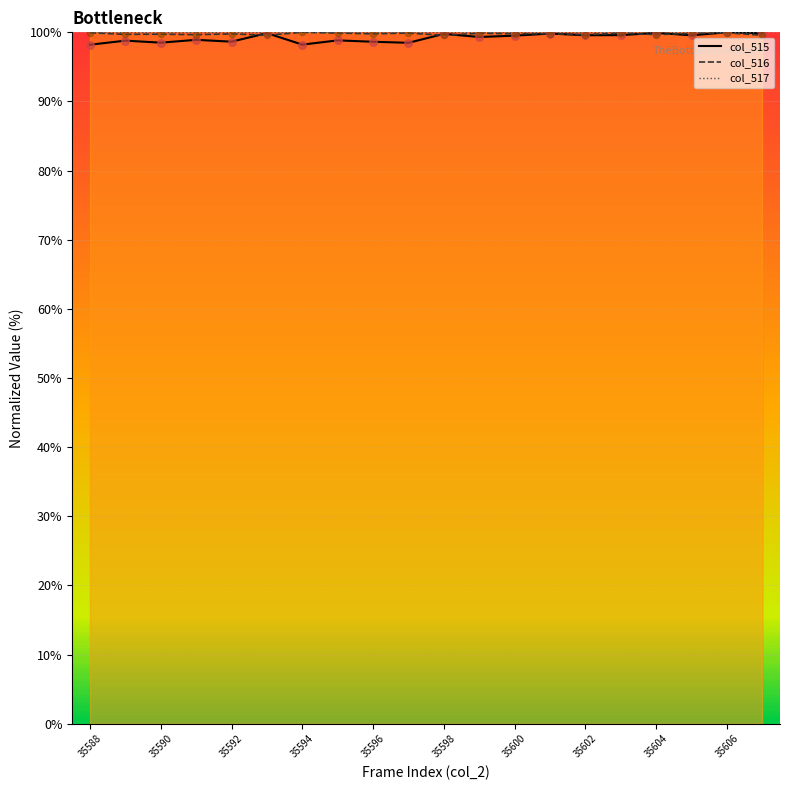

Which series contains the highest Y value?

col_515 line